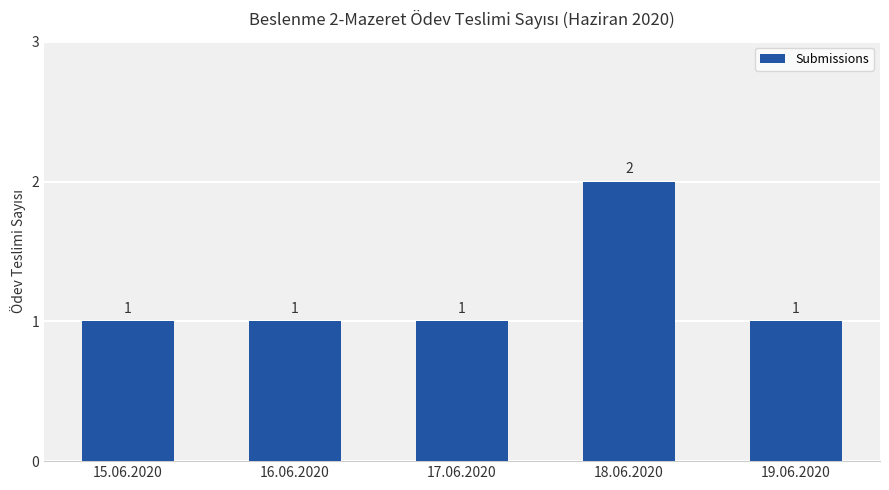

Which label corresponds to the largest value in the chart?

18.06.2020